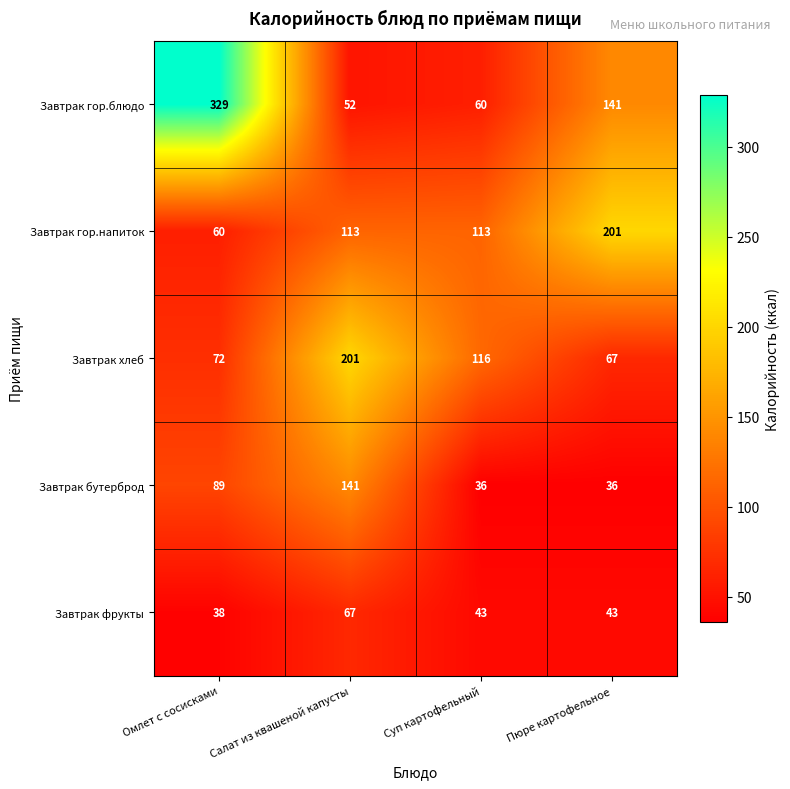

True or false: Завтрак гор.блюдо has a value of 52 at Салат из квашеной капусты.

True